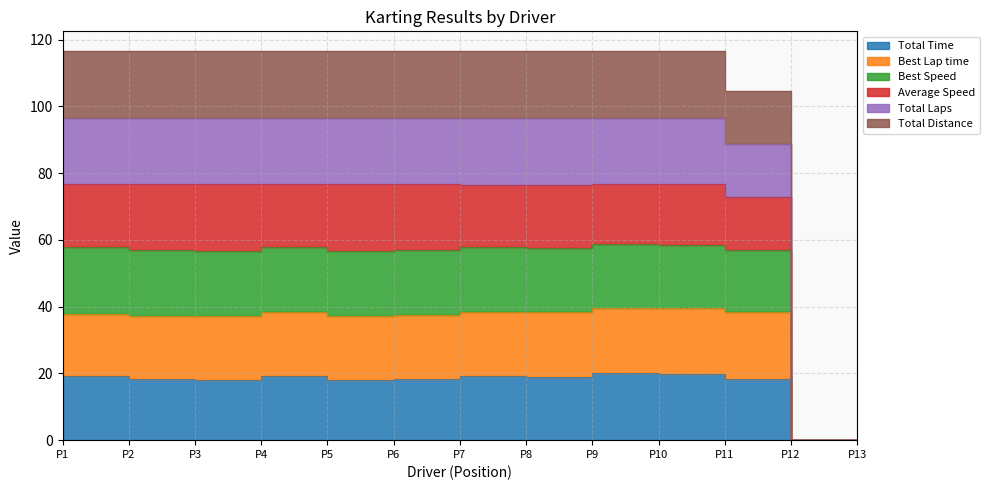

How many lines are shown in the chart?

6